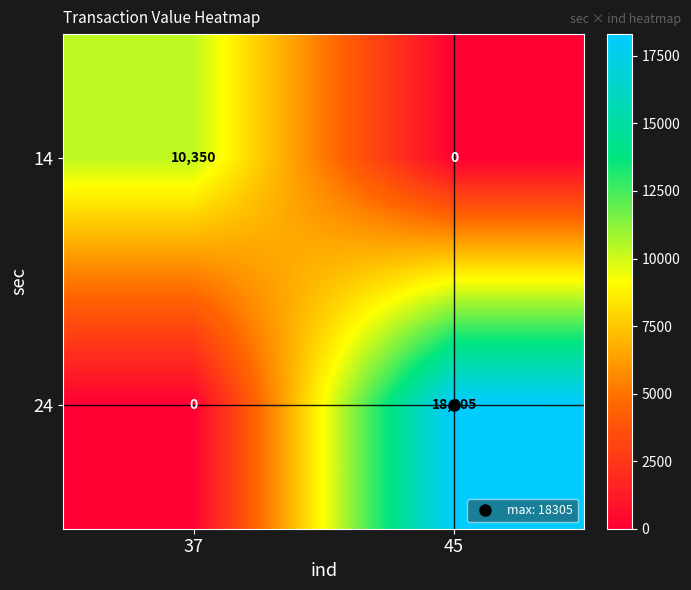

What is the sum of all 14 values?

10350